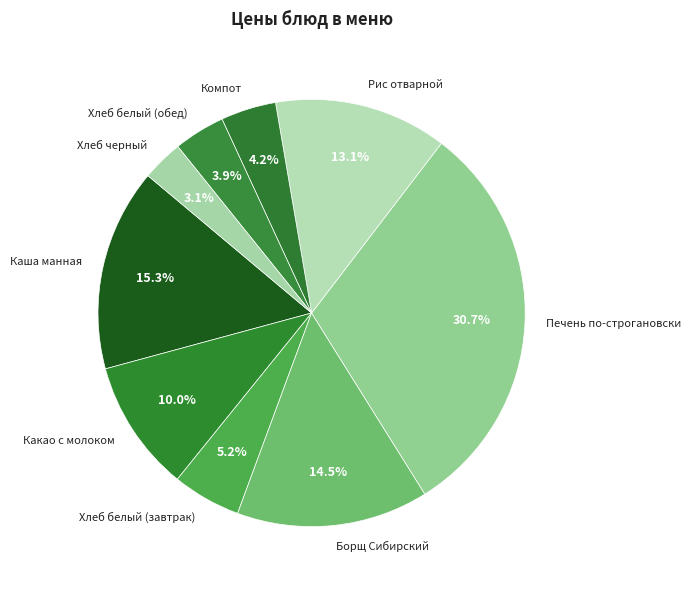

What percentage is the Каша манная slice, to the nearest percent?

15%